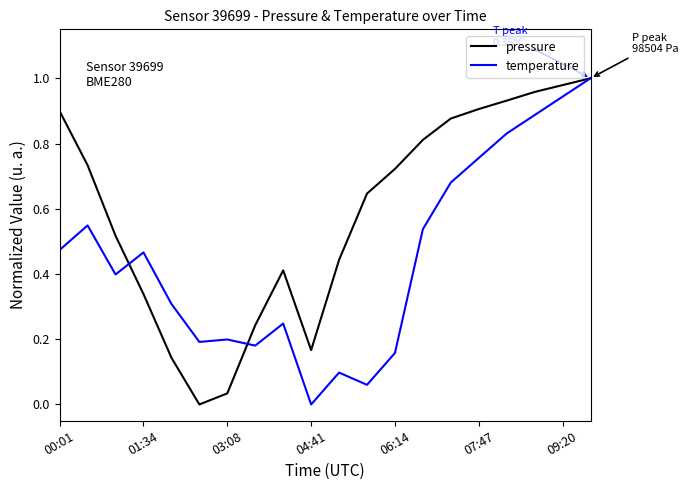

List the series in order of their overall mean, lowest first.

temperature, pressure